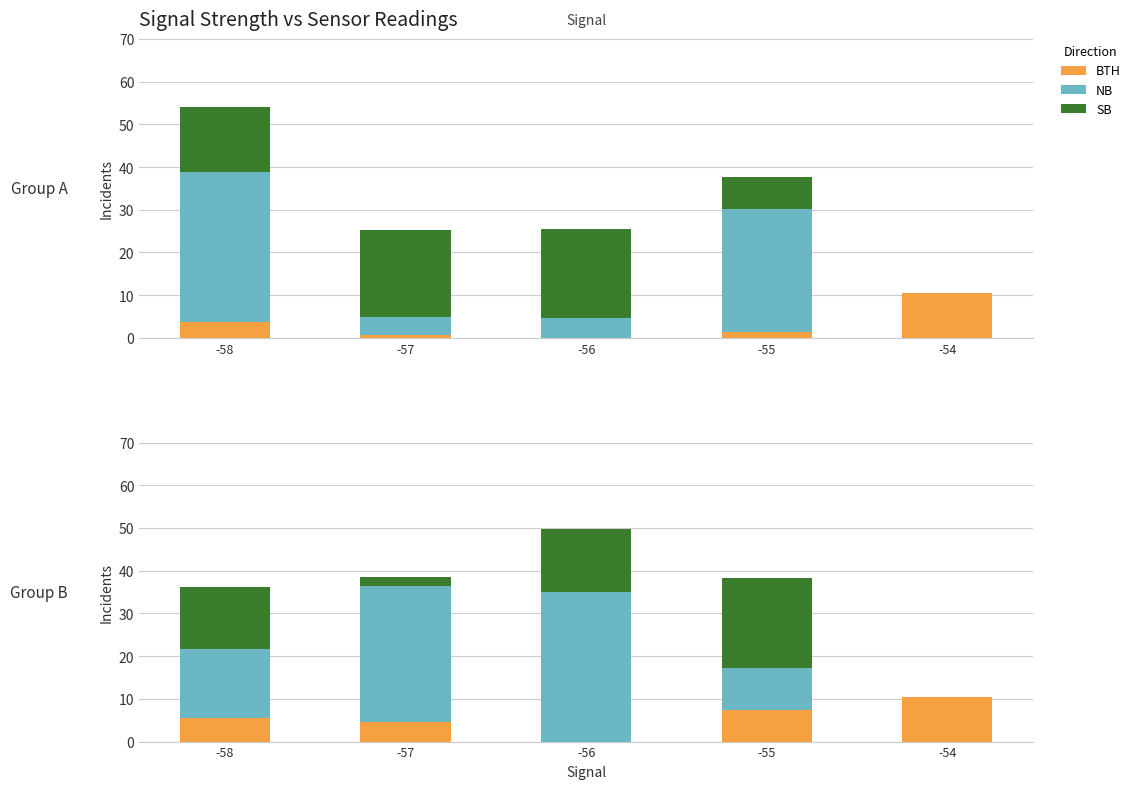

What is the total value across all series at -54?

10.5